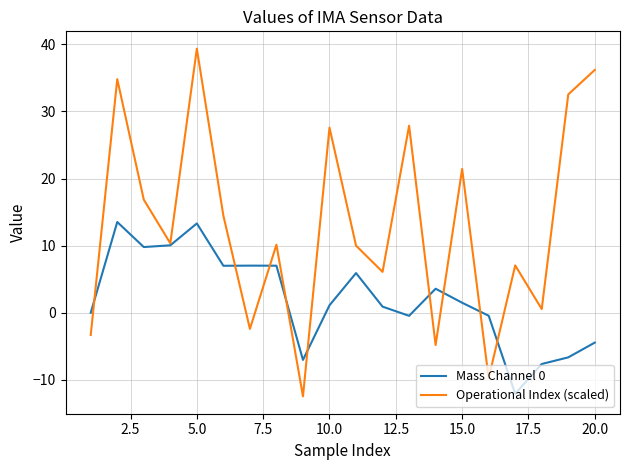

How many lines are shown in the chart?

2